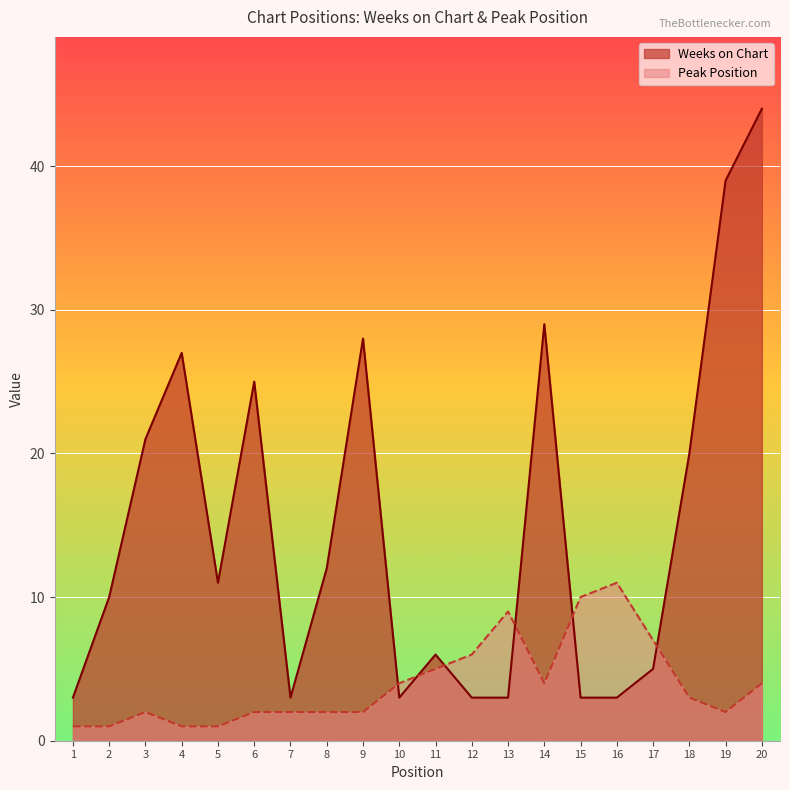

What are all the series names shown in the legend?

Weeks on Chart, Peak Position